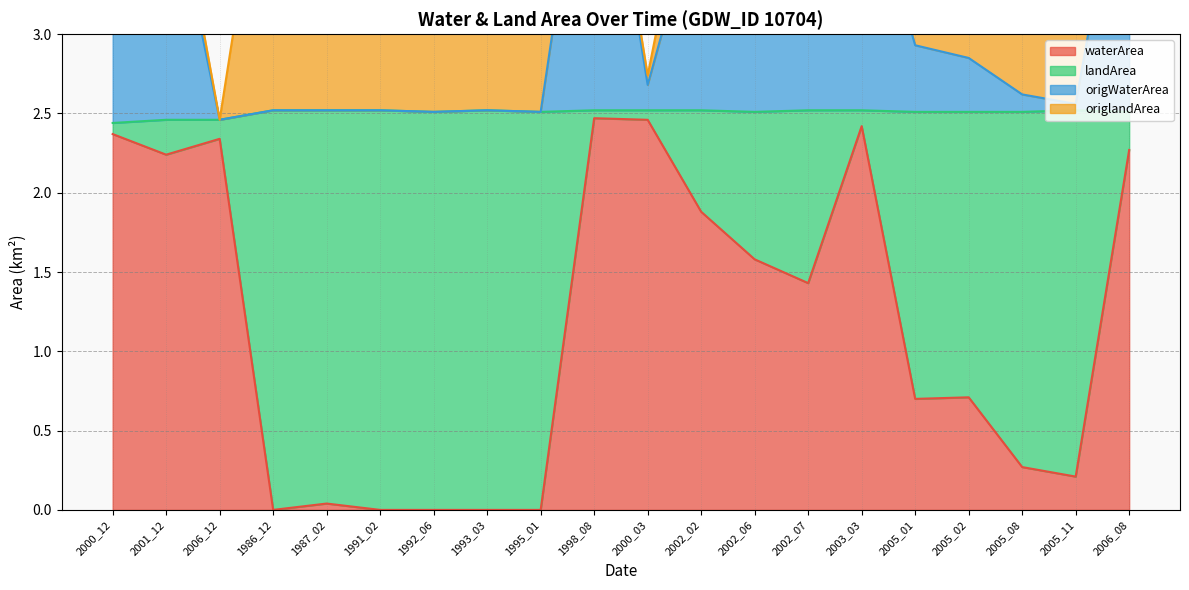

What is the value of the waterArea point at the 20th from the left?

2.3